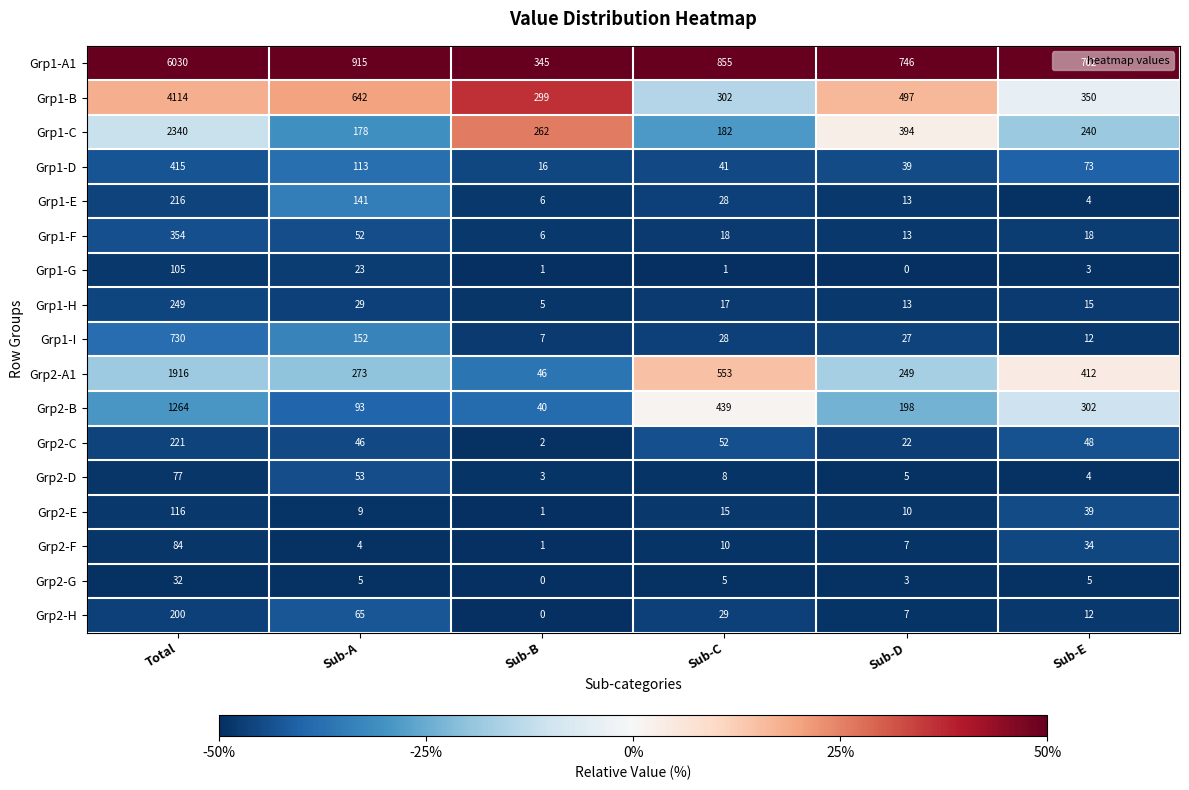

True or false: Grp1-C has a value of 262 at Sub-B.

True